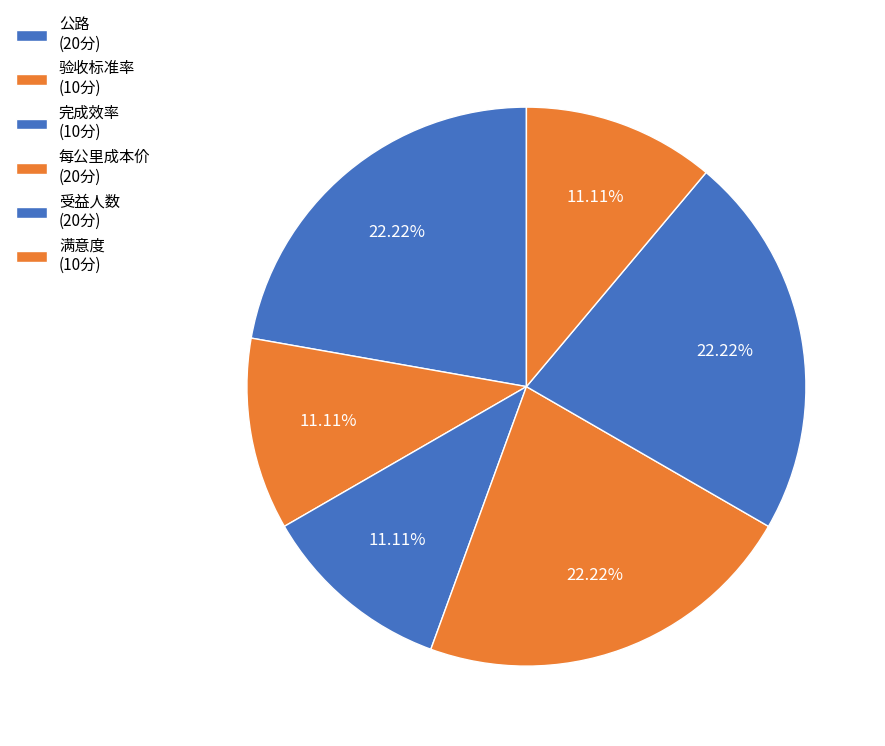

What is the ratio of the value at 每公里成本价 to the value at 满意度?

2.0